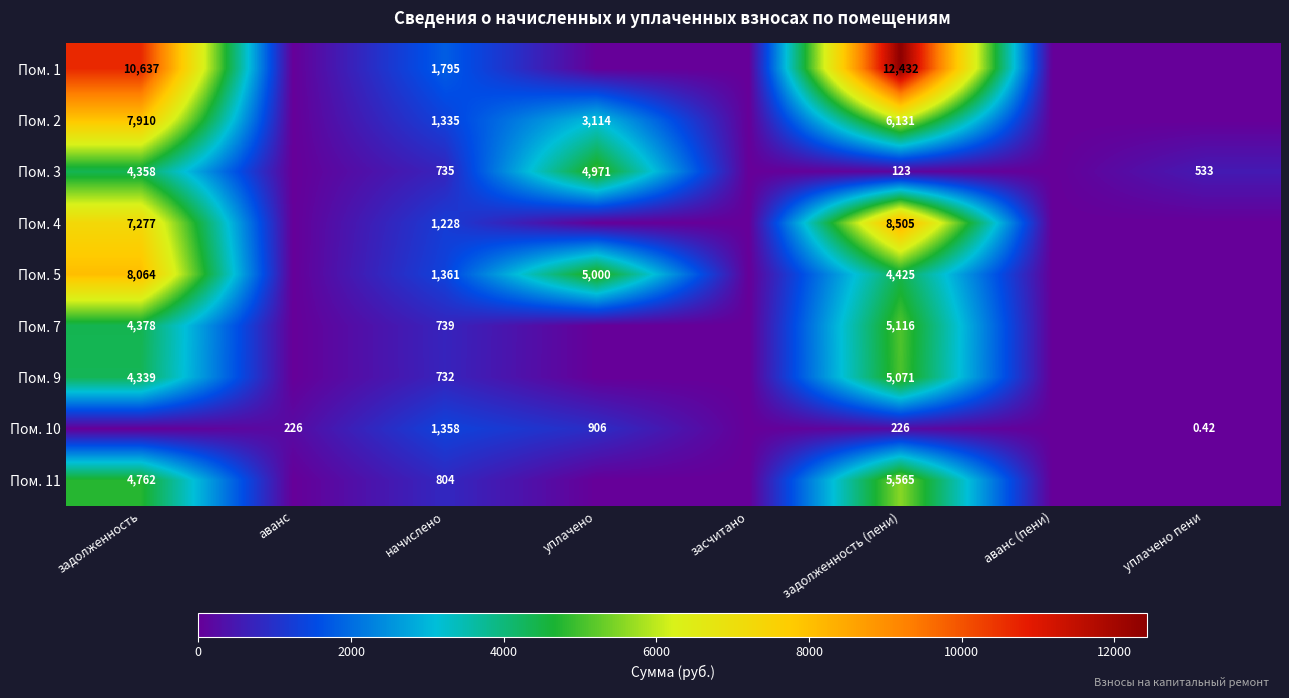

What is the difference between the second highest and second lowest values in the Пом. 5 series?

5000.0